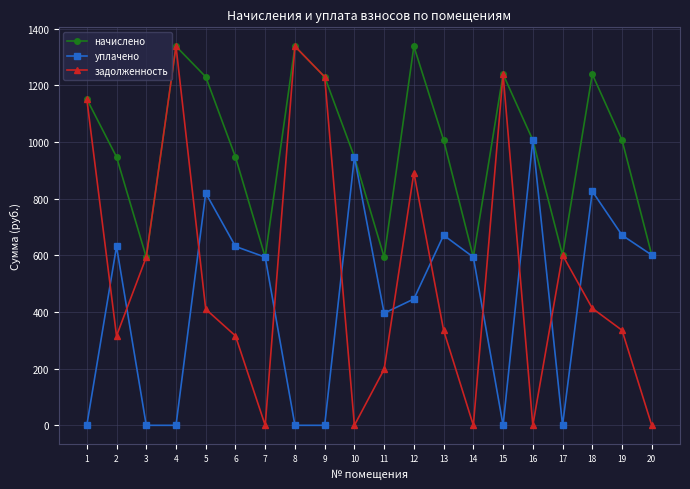

At how many categories does at least one series exceed 149?

20